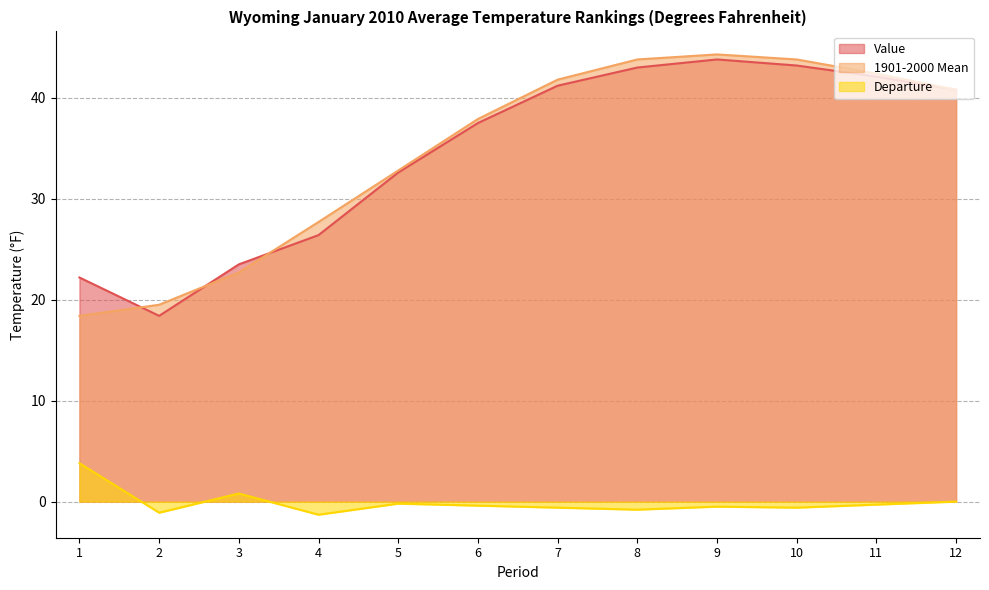

Read the 1901-2000 Mean value at 12.

40.8